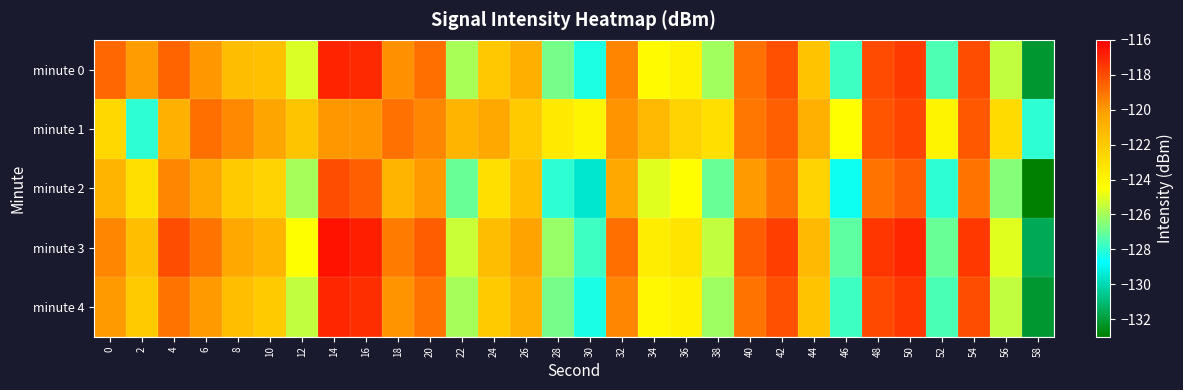

What is the spread (max minus min) of values at 20?

1.6